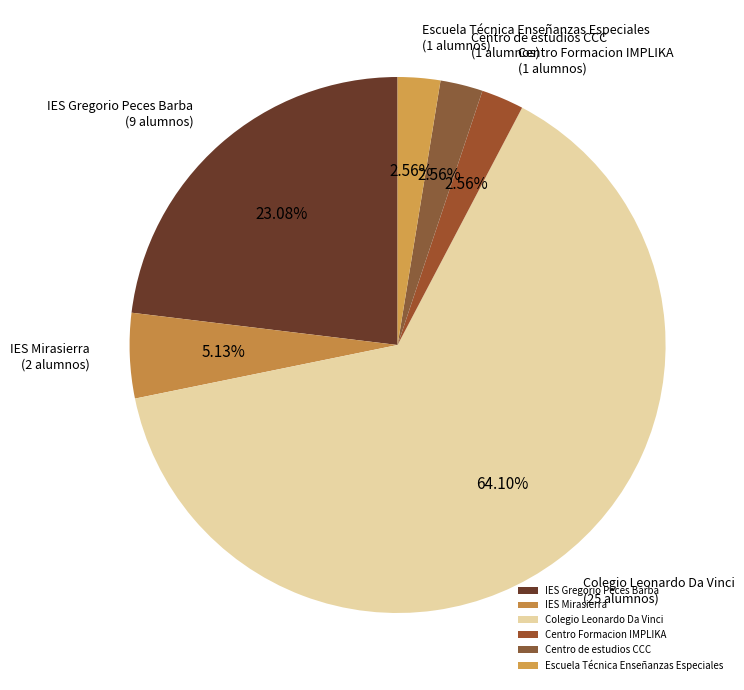

Is there any slice that represents more than half of the pie?

Yes